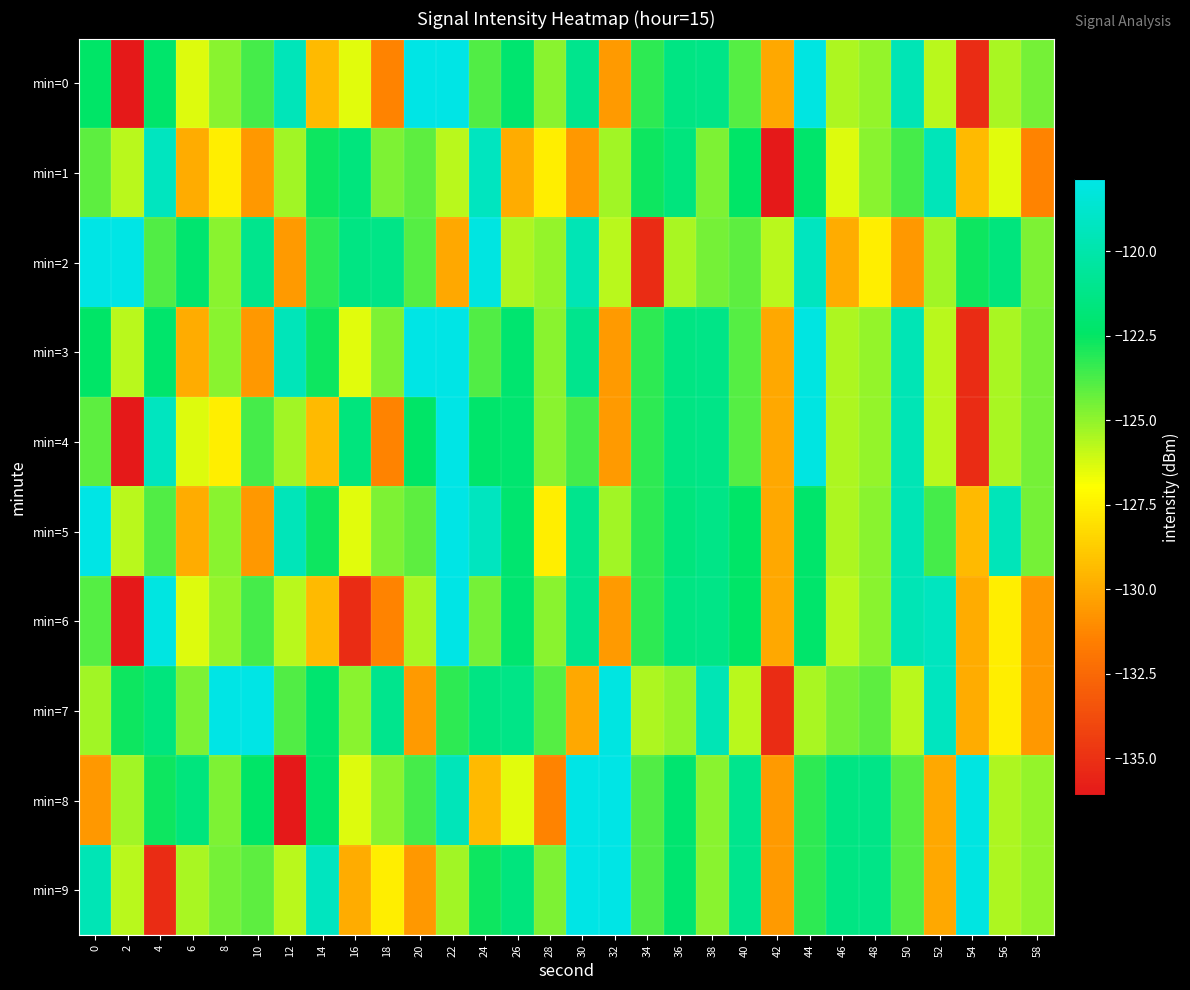

Reading right to left, transcribe all the data shown in this chart.

min=0: 58=-124.5	56=-125.4	54=-135.2	52=-125.7	50=-119.6	48=-125.1	46=-125.5	44=-118.0	42=-130.1	40=-123.9	38=-121.2	36=-121.3	34=-123.2	32=-130.5	30=-121.0	28=-124.9	26=-122.1	24=-123.9	22=-117.9	20=-117.9	18=-131.4	16=-126.4	14=-129.4	12=-119.4	10=-123.7	8=-124.9	6=-126.4	4=-122.2	2=-136.1	0=-122.4
min=1: 58=-131.4	56=-126.4	54=-129.4	52=-119.4	50=-123.7	48=-124.9	46=-126.4	44=-122.2	42=-136.1	40=-122.4	38=-124.7	36=-121.6	34=-122.7	32=-125.3	30=-130.6	28=-127.6	26=-129.9	24=-119.2	22=-125.7	20=-124.1	18=-124.7	16=-121.6	14=-122.7	12=-125.3	10=-130.6	8=-127.6	6=-129.9	4=-119.2	2=-125.7	0=-124.1
min=2: 58=-124.7	56=-121.6	54=-122.7	52=-125.3	50=-130.6	48=-127.6	46=-129.9	44=-119.2	42=-125.7	40=-124.1	38=-124.5	36=-125.4	34=-135.2	32=-125.7	30=-119.6	28=-125.1	26=-125.5	24=-118.0	22=-130.1	20=-123.9	18=-121.2	16=-121.3	14=-123.2	12=-130.5	10=-121.0	8=-124.9	6=-122.1	4=-123.9	2=-117.9	0=-117.9
min=3: 58=-124.5	56=-125.4	54=-135.2	52=-125.7	50=-119.6	48=-125.1	46=-125.5	44=-118.0	42=-130.1	40=-123.9	38=-121.2	36=-121.3	34=-123.2	32=-130.5	30=-121.0	28=-124.9	26=-122.1	24=-123.9	22=-117.9	20=-117.9	18=-124.7	16=-126.4	14=-122.7	12=-119.4	10=-130.6	8=-124.9	6=-129.9	4=-122.2	2=-125.7	0=-122.4
min=4: 58=-124.5	56=-125.4	54=-135.2	52=-125.7	50=-119.6	48=-125.1	46=-125.5	44=-118.0	42=-130.1	40=-123.9	38=-121.2	36=-121.3	34=-123.2	32=-130.5	30=-123.7	28=-124.9	26=-122.1	24=-122.2	22=-117.9	20=-122.4	18=-131.4	16=-121.6	14=-129.4	12=-125.3	10=-123.7	8=-127.6	6=-126.4	4=-119.2	2=-136.1	0=-124.1
min=5: 58=-124.5	56=-119.4	54=-129.4	52=-123.7	50=-119.6	48=-124.9	46=-125.5	44=-122.2	42=-130.1	40=-122.4	38=-121.2	36=-121.6	34=-123.2	32=-125.3	30=-121.0	28=-127.6	26=-122.1	24=-119.2	22=-117.9	20=-124.1	18=-124.7	16=-126.4	14=-122.7	12=-119.4	10=-130.6	8=-124.9	6=-129.9	4=-123.9	2=-125.7	0=-117.9
min=6: 58=-130.6	56=-127.6	54=-129.9	52=-119.2	50=-119.6	48=-124.9	46=-125.7	44=-122.2	42=-130.1	40=-122.4	38=-121.2	36=-121.3	34=-123.2	32=-130.5	30=-121.0	28=-124.9	26=-122.1	24=-124.5	22=-117.9	20=-125.4	18=-131.4	16=-135.2	14=-129.4	12=-125.7	10=-123.7	8=-125.1	6=-126.4	4=-118.0	2=-136.1	0=-123.9
min=7: 58=-130.6	56=-127.6	54=-129.9	52=-119.2	50=-125.7	48=-124.1	46=-124.5	44=-125.4	42=-135.2	40=-125.7	38=-119.6	36=-125.1	34=-125.5	32=-118.0	30=-130.1	28=-123.9	26=-121.2	24=-121.3	22=-123.2	20=-130.5	18=-121.0	16=-124.9	14=-122.1	12=-123.9	10=-117.9	8=-117.9	6=-124.7	4=-121.6	2=-122.7	0=-125.3
min=8: 58=-125.1	56=-125.5	54=-118.0	52=-130.1	50=-123.9	48=-121.2	46=-121.3	44=-123.2	42=-130.5	40=-121.0	38=-124.9	36=-122.1	34=-123.9	32=-117.9	30=-117.9	28=-131.4	26=-126.4	24=-129.4	22=-119.4	20=-123.7	18=-124.9	16=-126.4	14=-122.2	12=-136.1	10=-122.4	8=-124.7	6=-121.6	4=-122.7	2=-125.3	0=-130.6
min=9: 58=-125.1	56=-125.5	54=-118.0	52=-130.1	50=-123.9	48=-121.2	46=-121.3	44=-123.2	42=-130.5	40=-121.0	38=-124.9	36=-122.1	34=-123.9	32=-117.9	30=-117.9	28=-124.7	26=-121.6	24=-122.7	22=-125.3	20=-130.6	18=-127.6	16=-129.9	14=-119.2	12=-125.7	10=-124.1	8=-124.5	6=-125.4	4=-135.2	2=-125.7	0=-119.6